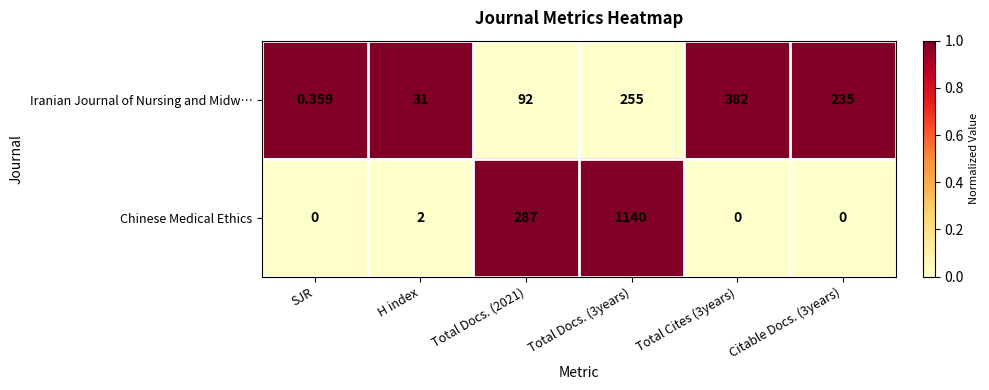

At how many categories does at least one series exceed 0?

6